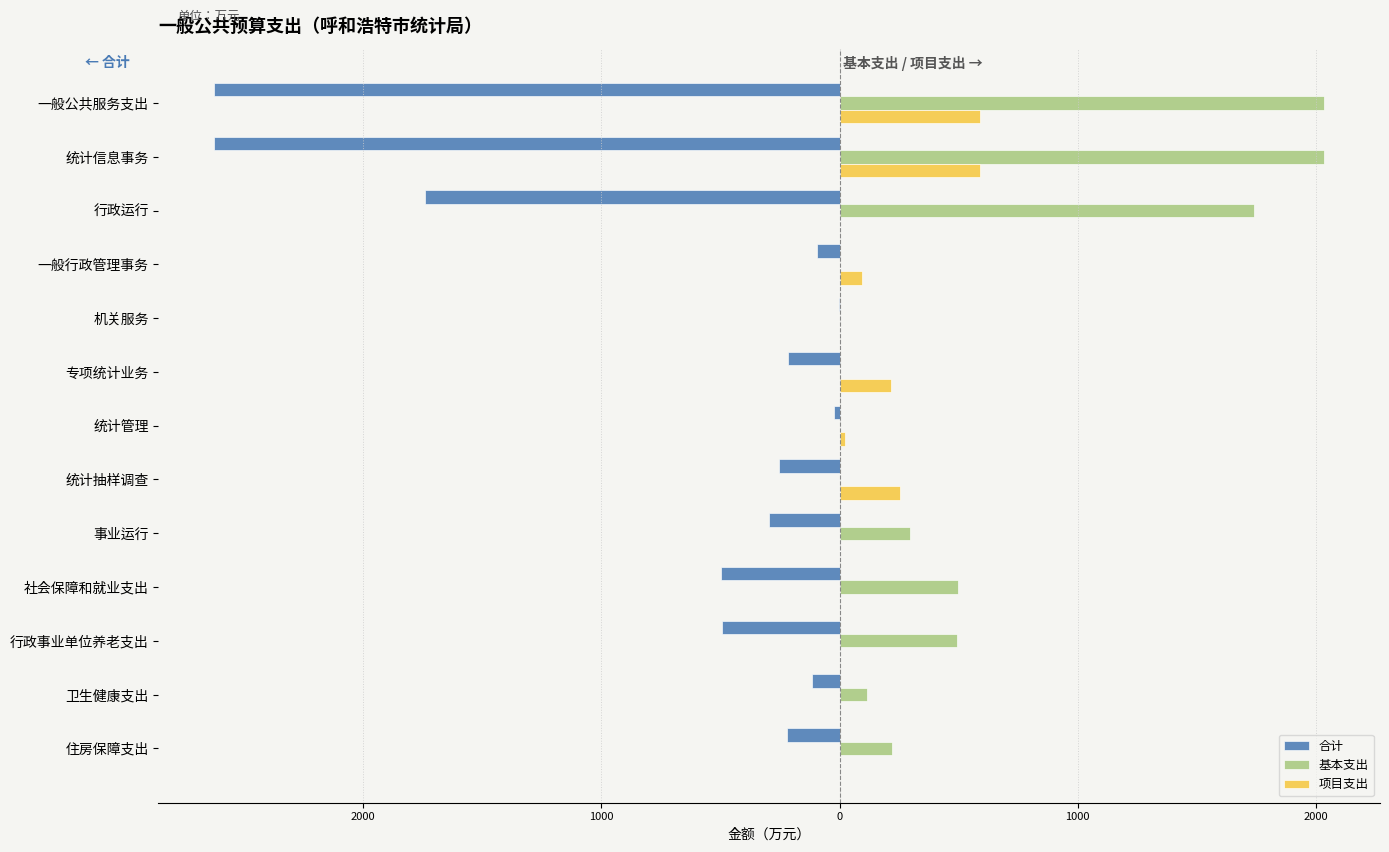

What are all the series names shown in the legend?

合计, 基本支出, 项目支出